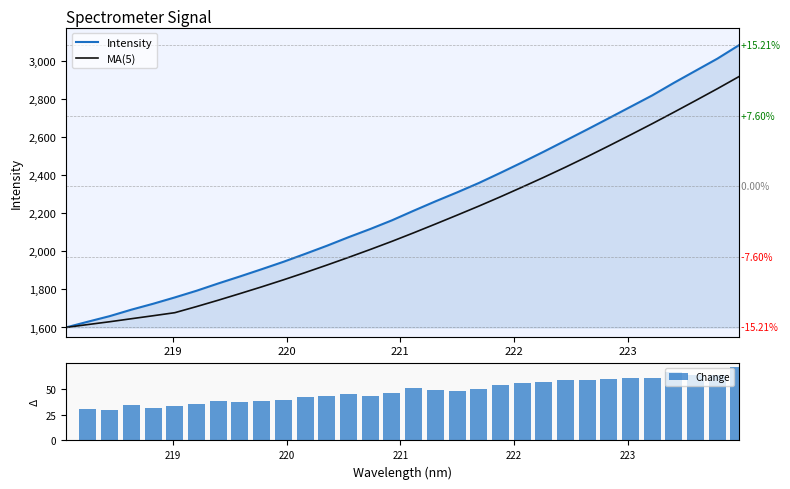

How many data points in Change are above 47?

16